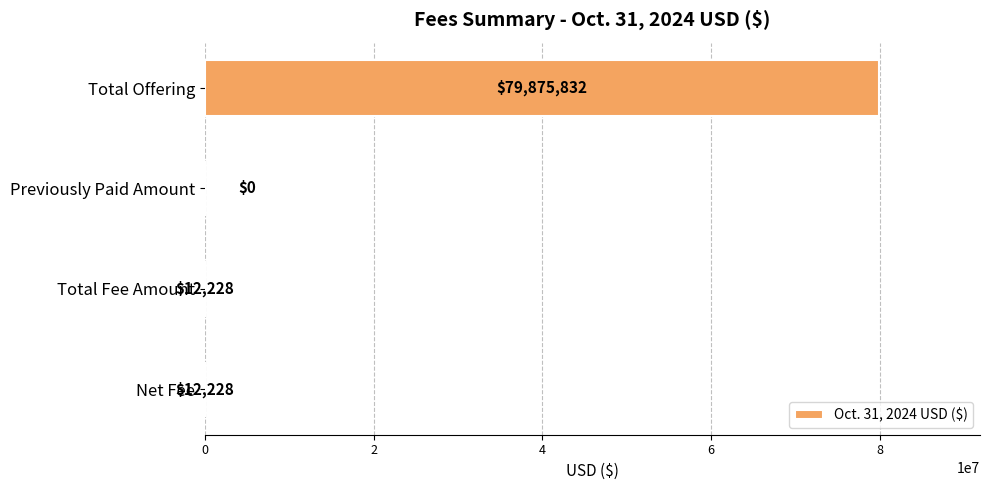

What is the sum of the values at Total Fee Amount and Net Fee?

24456